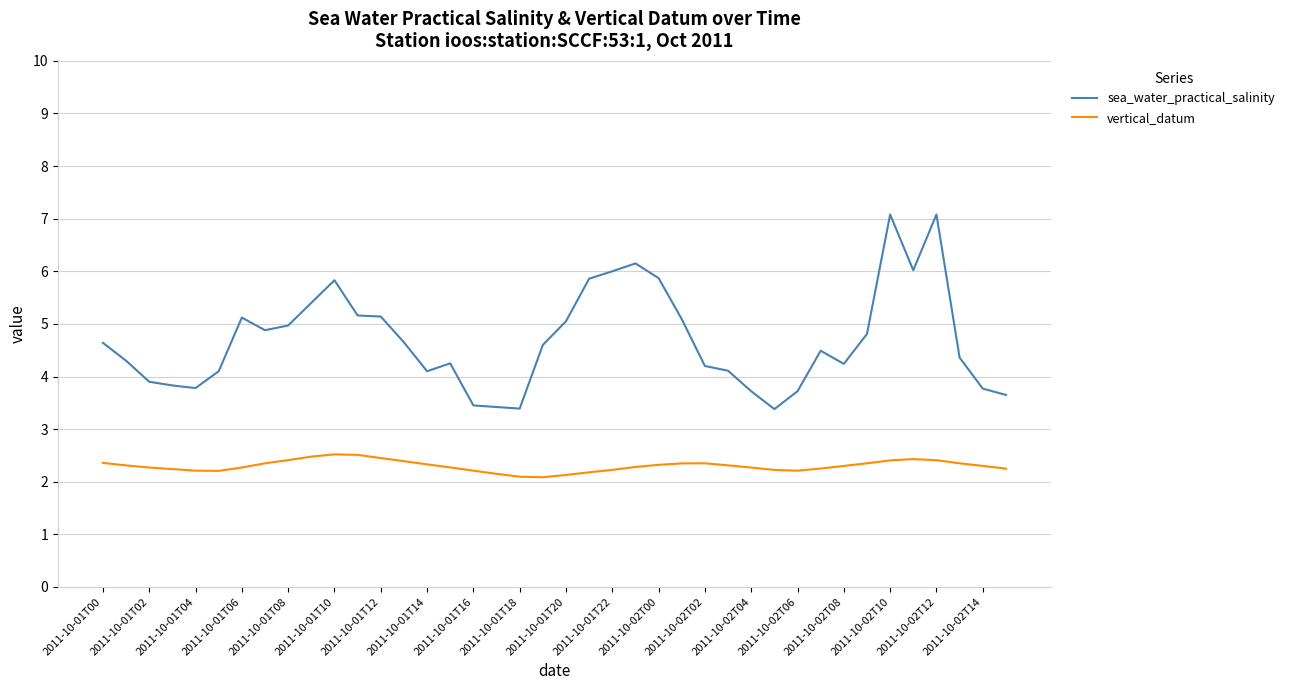

What is the difference between the maximum and minimum values in the vertical_datum series?

0.4